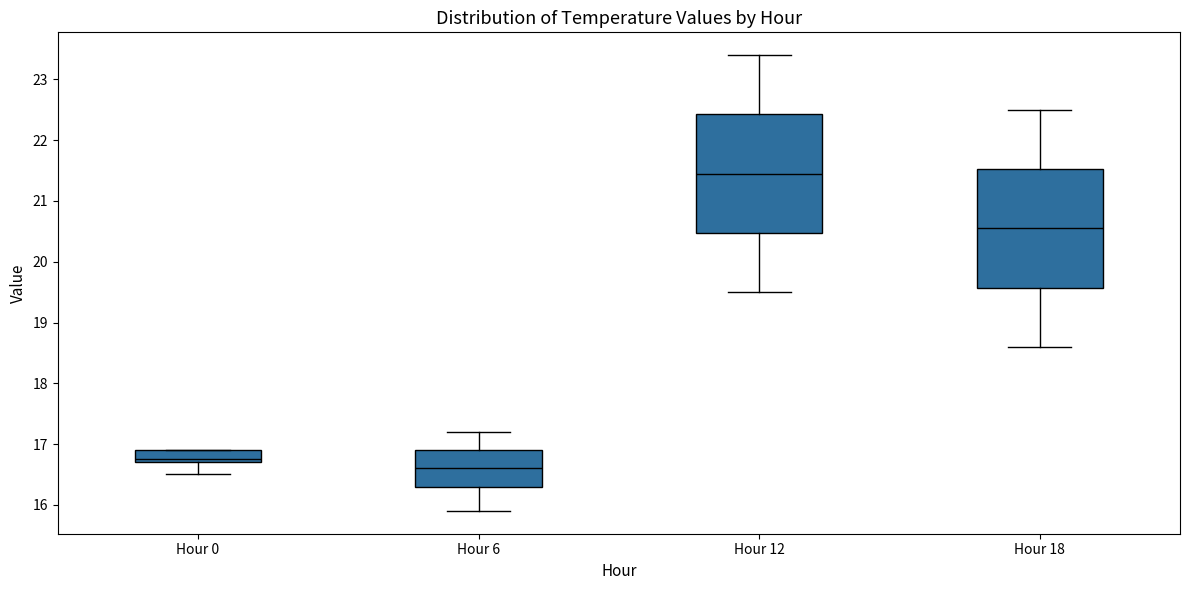

Which box's median line is the highest?

Hour 12